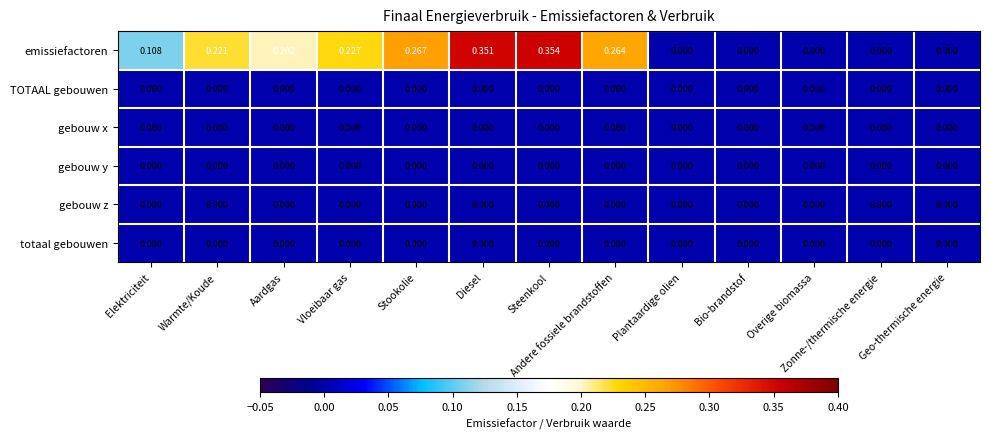

Which category has the highest value across all series?

Steenkool